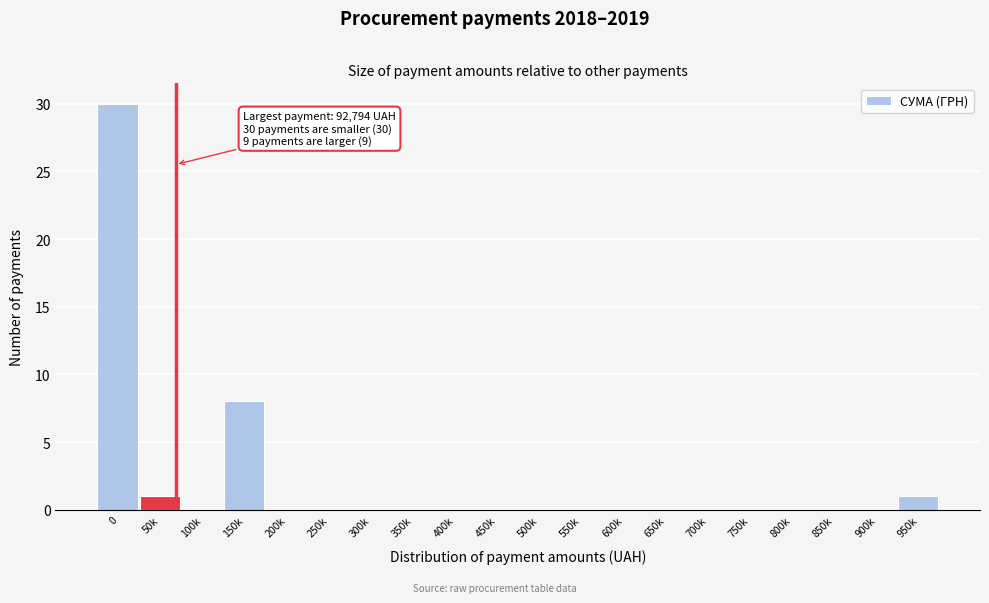

Reading left to right, list all the values displayed in this chart.

0=30	50k=1	100k=0	150k=8	200k=0	250k=0	300k=0	350k=0	400k=0	450k=0	500k=0	550k=0	600k=0	650k=0	700k=0	750k=0	800k=0	850k=0	900k=0	950k=1